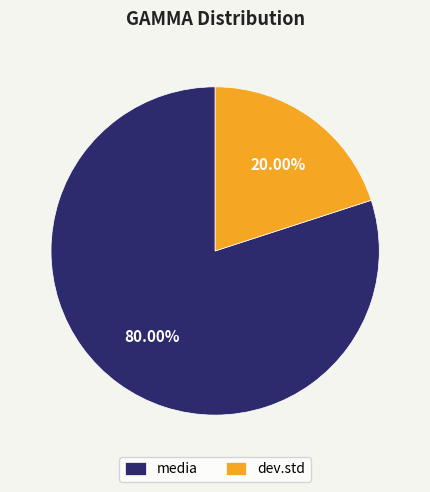

Is the sum of dev.std and media greater than half?

Yes